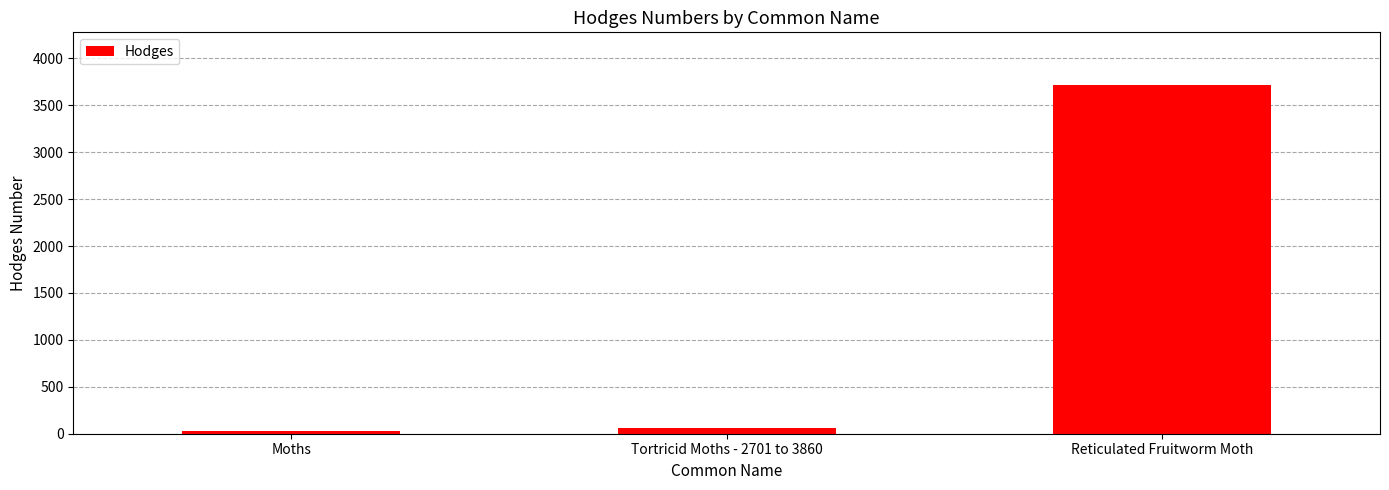

Count the number of values greater than 62.

2